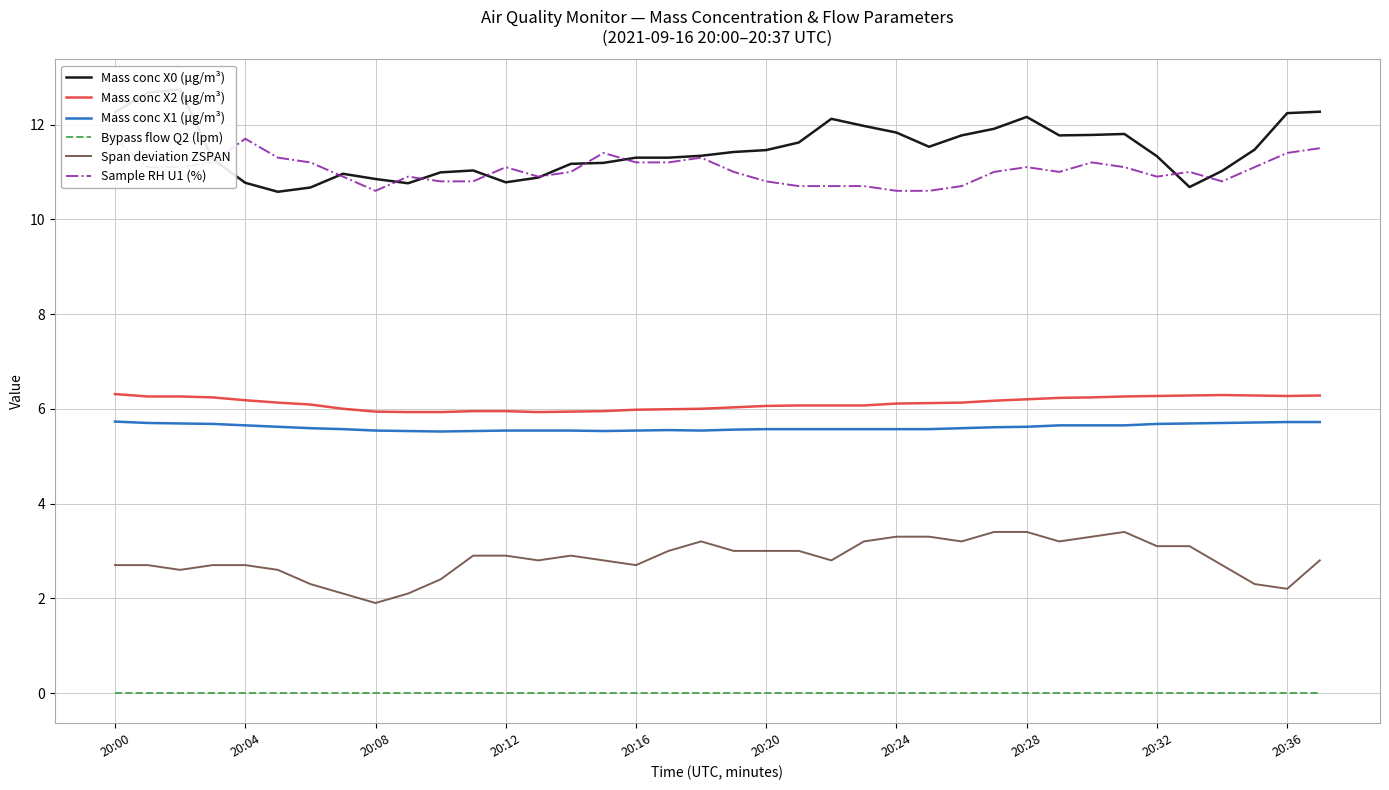

What are all the series names shown in the legend?

Mass conc X0 (μg/m³), Mass conc X2 (μg/m³), Mass conc X1 (μg/m³), Bypass flow Q2 (lpm), Span deviation ZSPAN, Sample RH U1 (%)